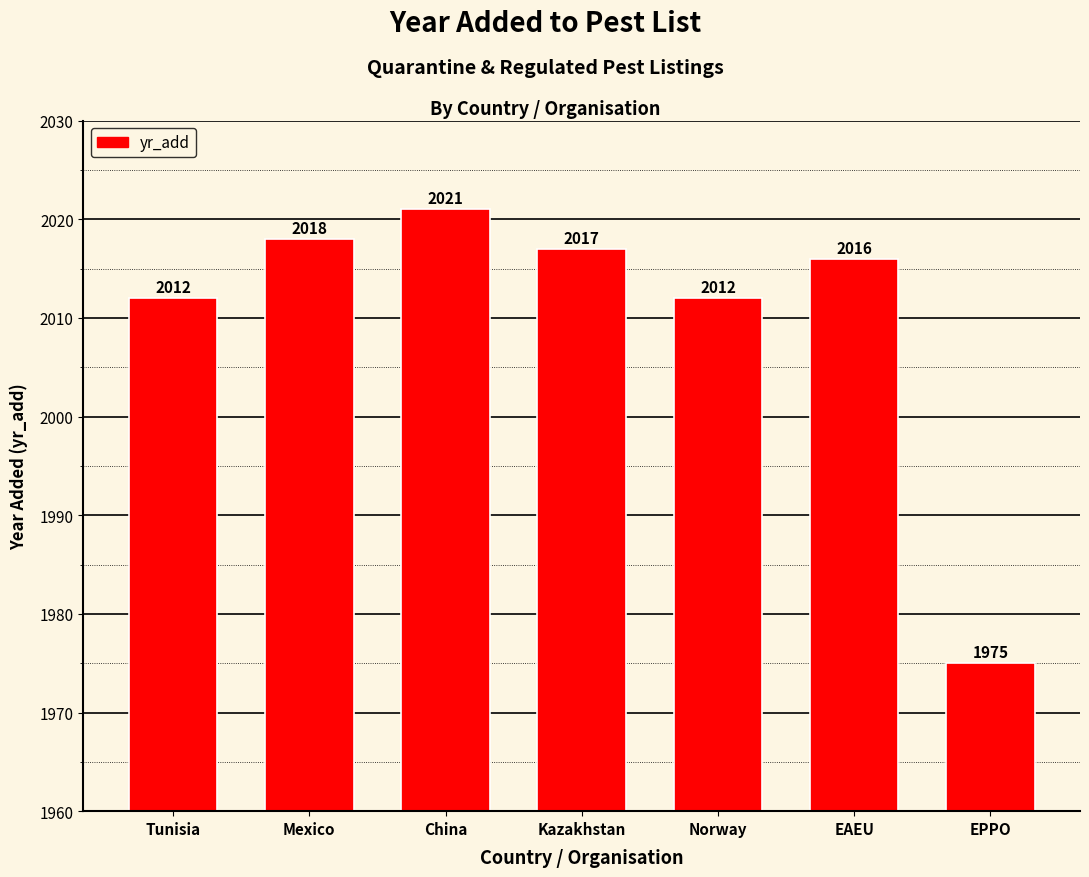

Reading left to right, list all the values displayed in this chart.

2012	2018	2021	2017	2012	2016	1975